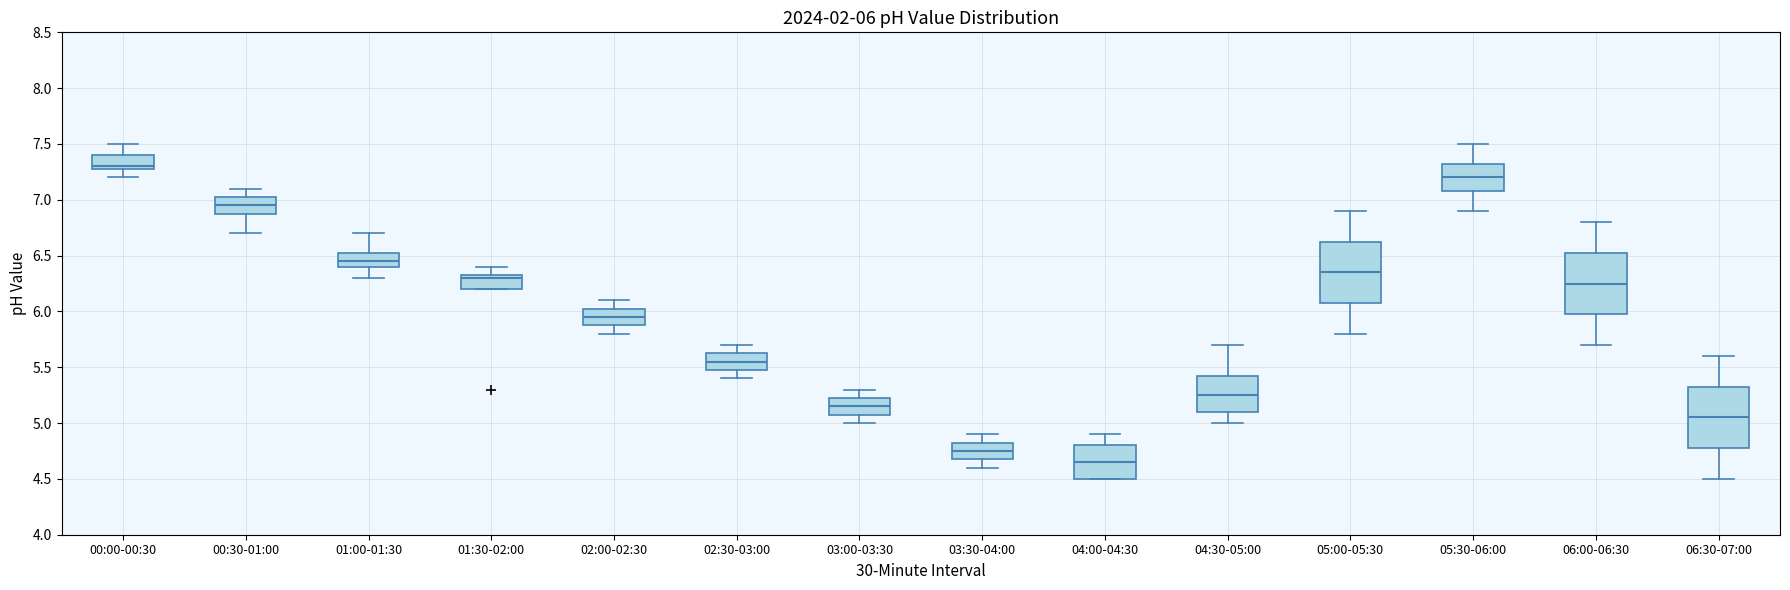

Which box has the highest median line?

00:00-00:30